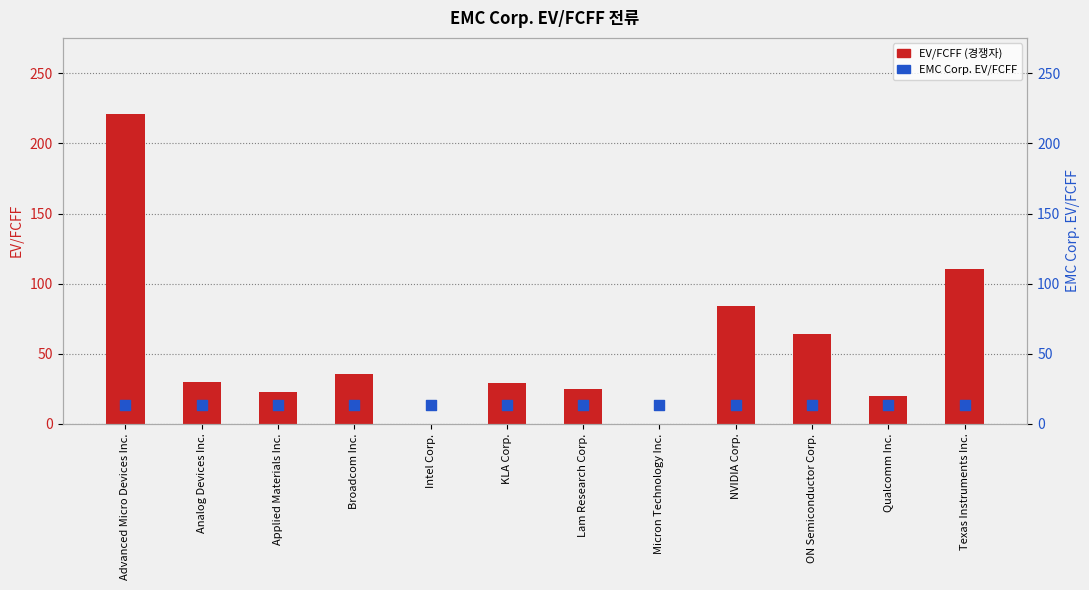

Is the value of EV/FCFF (경쟁자) at Broadcom Inc. greater than the value of EMC Corp. EV/FCFF at Advanced Micro Devices Inc.?

Yes